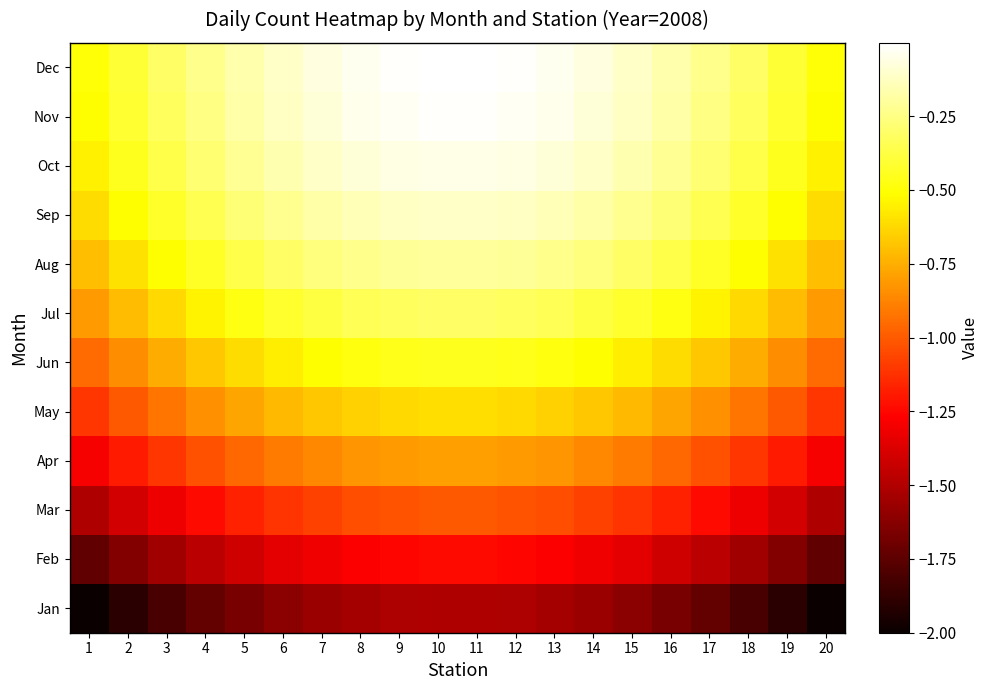

Between 14 and 6, which is larger?

14